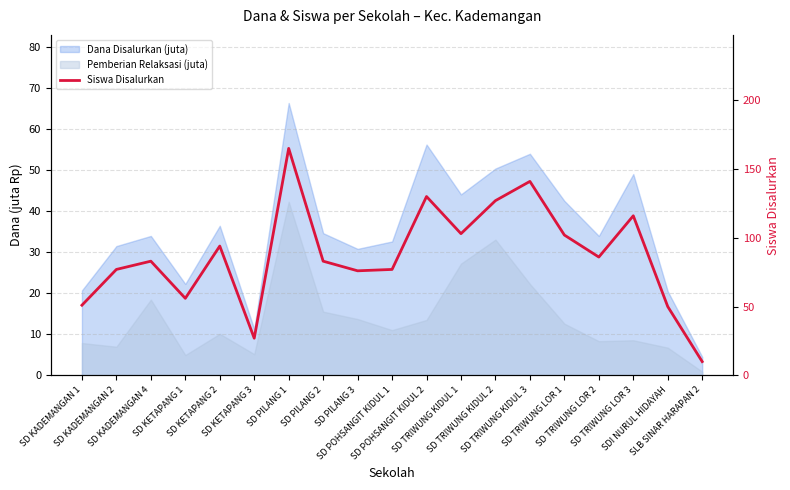

How many data points does each series have?

19